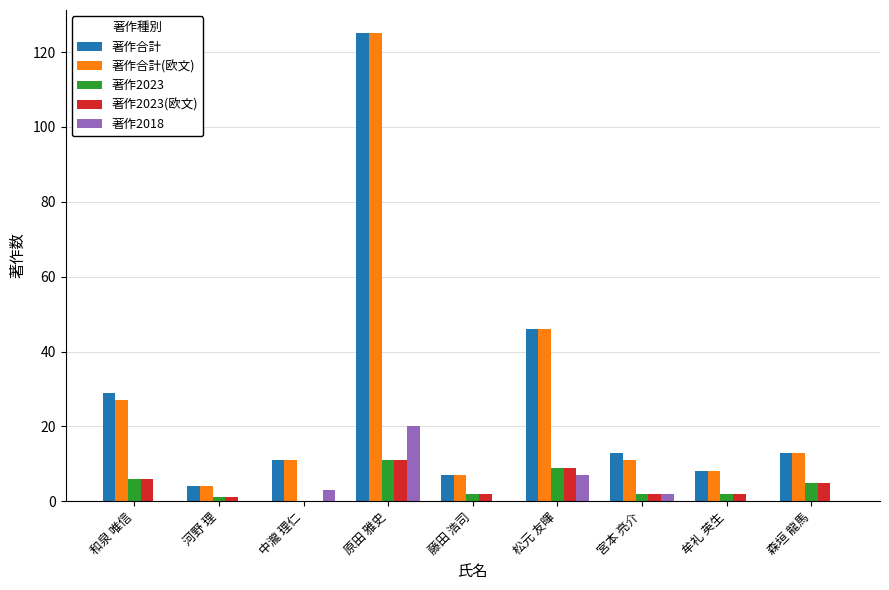

Is the value of 著作2023(欧文) at 牟礼 英生 greater than the value of 著作合計 at 和泉 唯信?

No